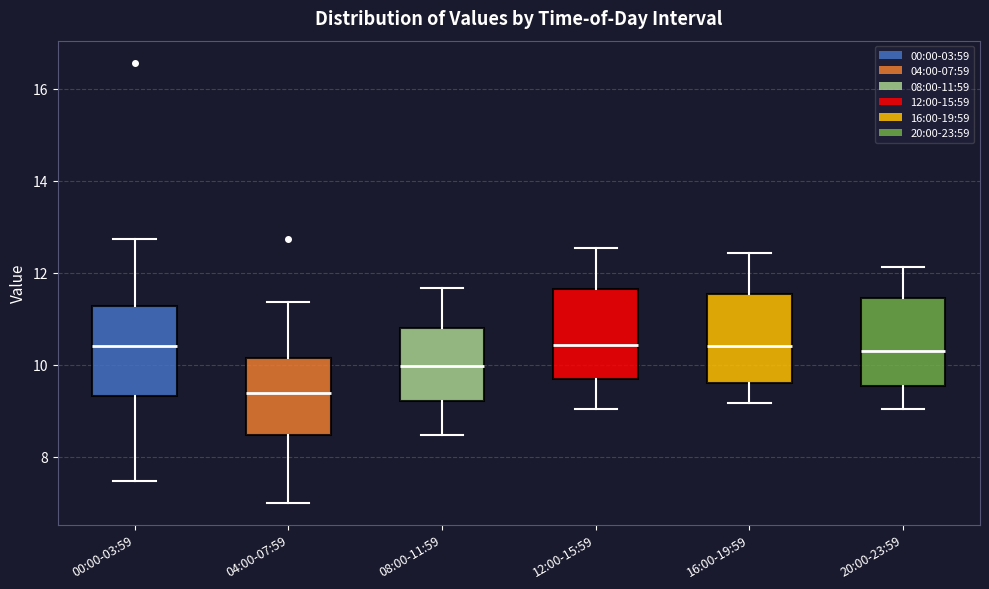

Which box's median line is the lowest?

04:00-07:59